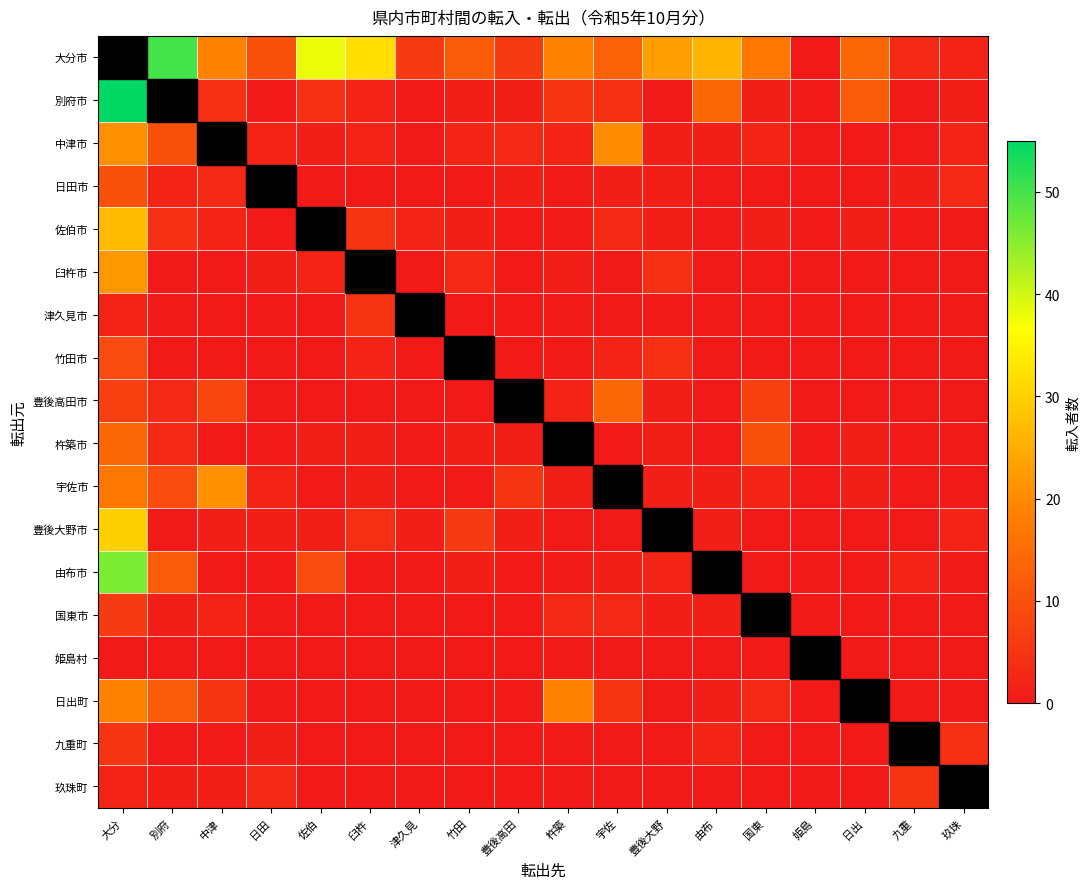

What is the sum of the 別府市 values at 竹田 and 杵築?

6.0